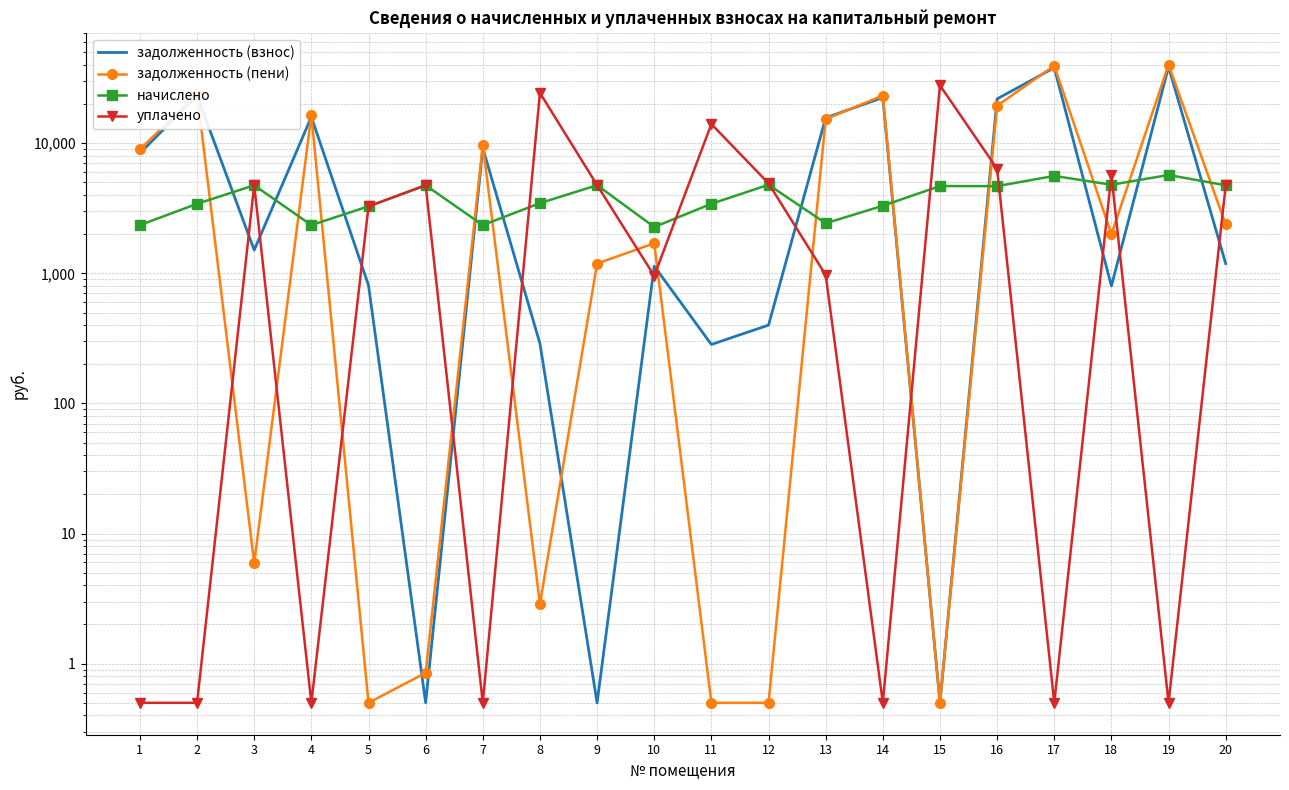

At which category does задолженность (взнос) reach its first local peak?

2